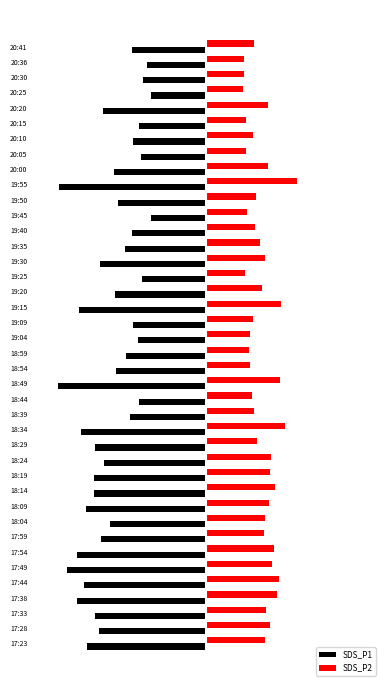

What are all the series names shown in the legend?

SDS_P1, SDS_P2